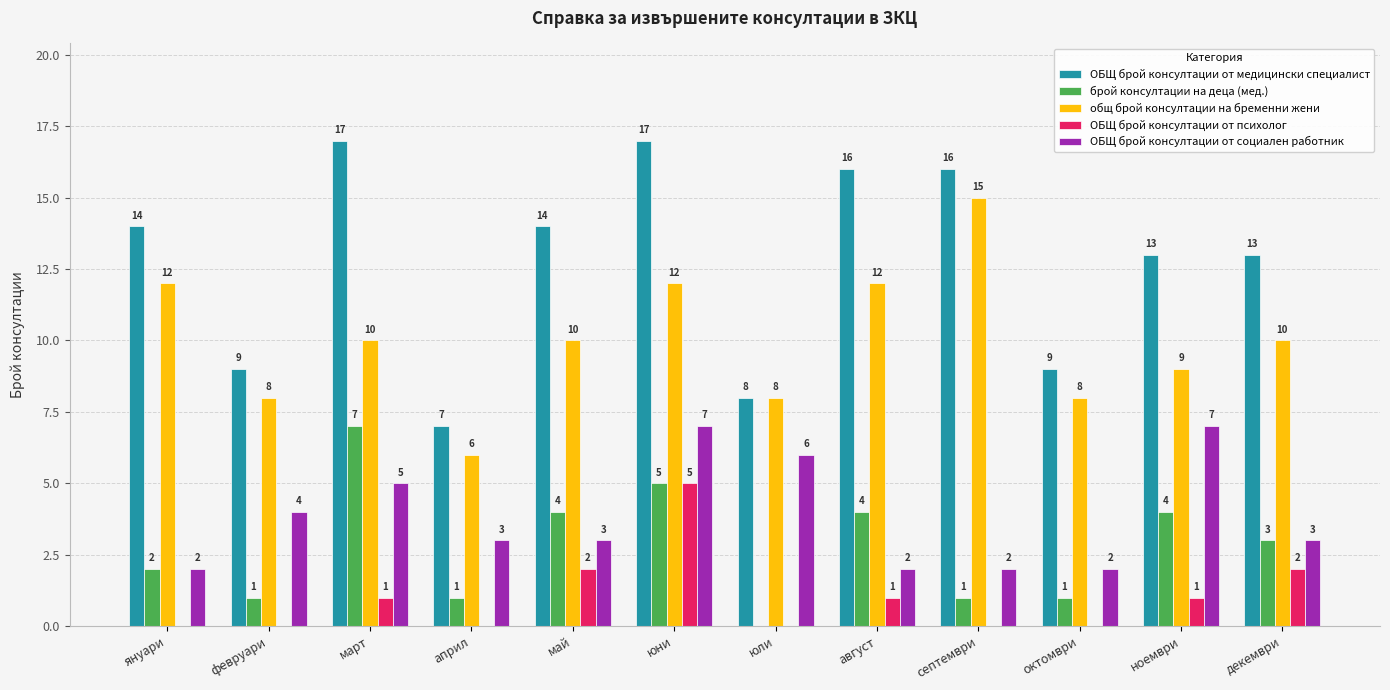

Read the ОБЩ брой консултации от социален работник value at февруари.

4